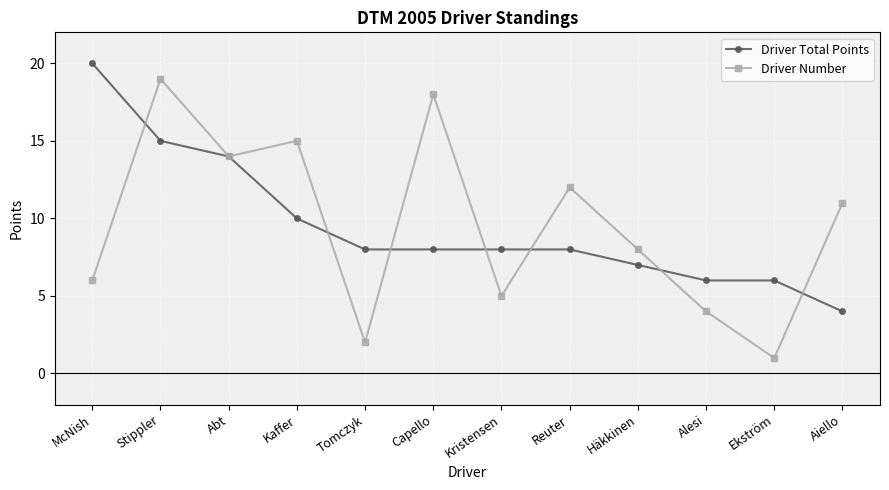

What is the difference between the second highest and minimum values in the Driver Number series?

17